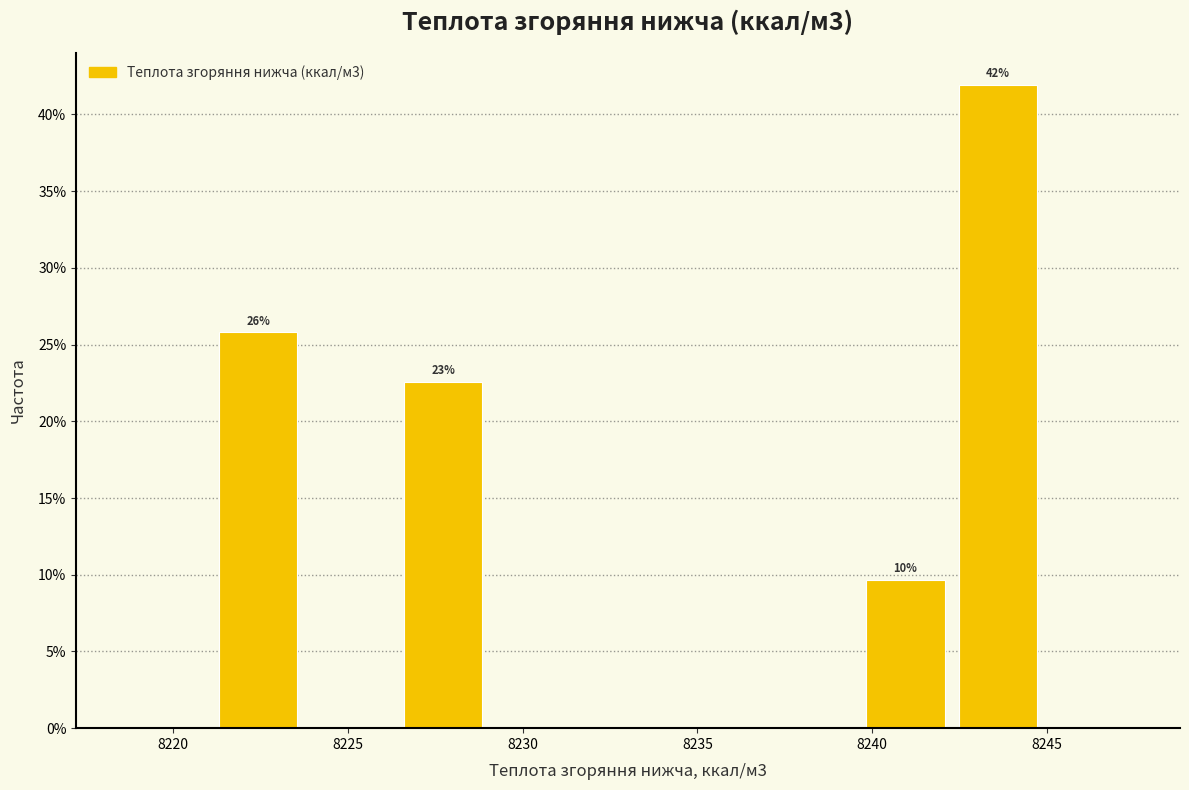

Which range on the x-axis has the tallest bar?

8242.5 to 8245.0